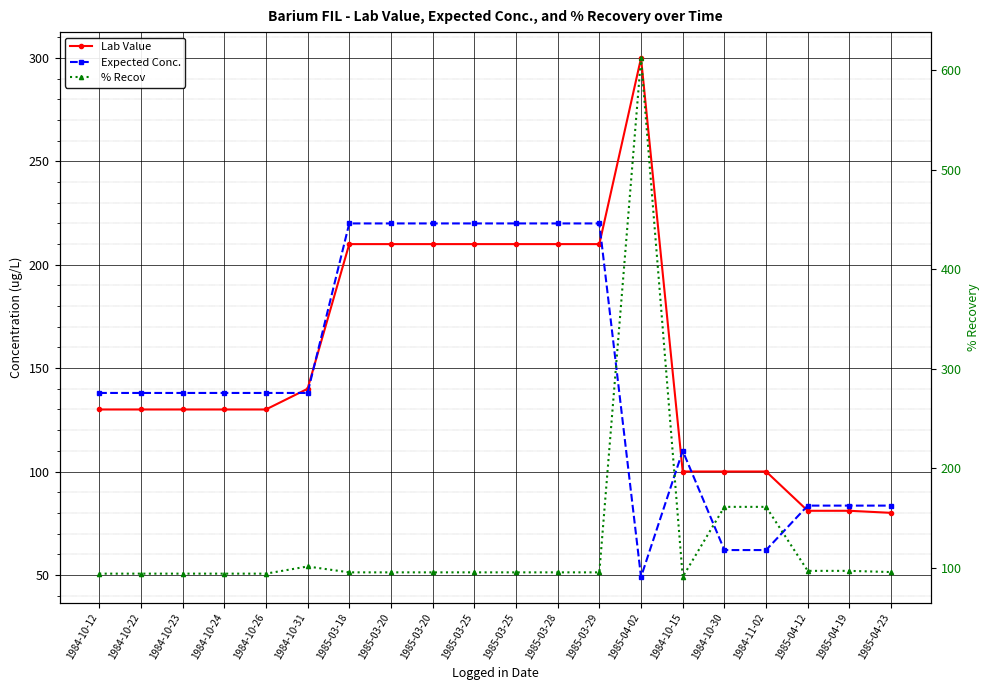

Read the Expected Conc. value at 1985-04-02.

49.0